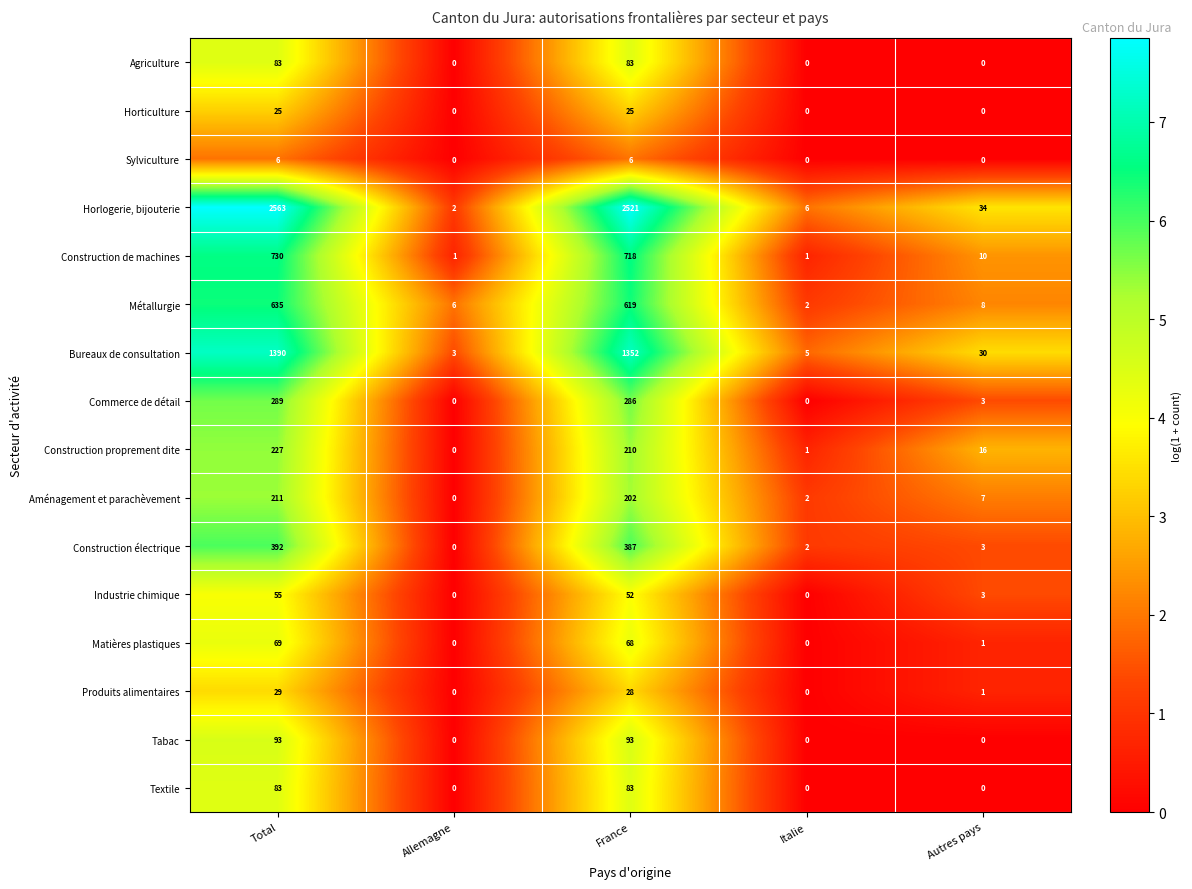

At which category is the sum across all series the highest?

Total